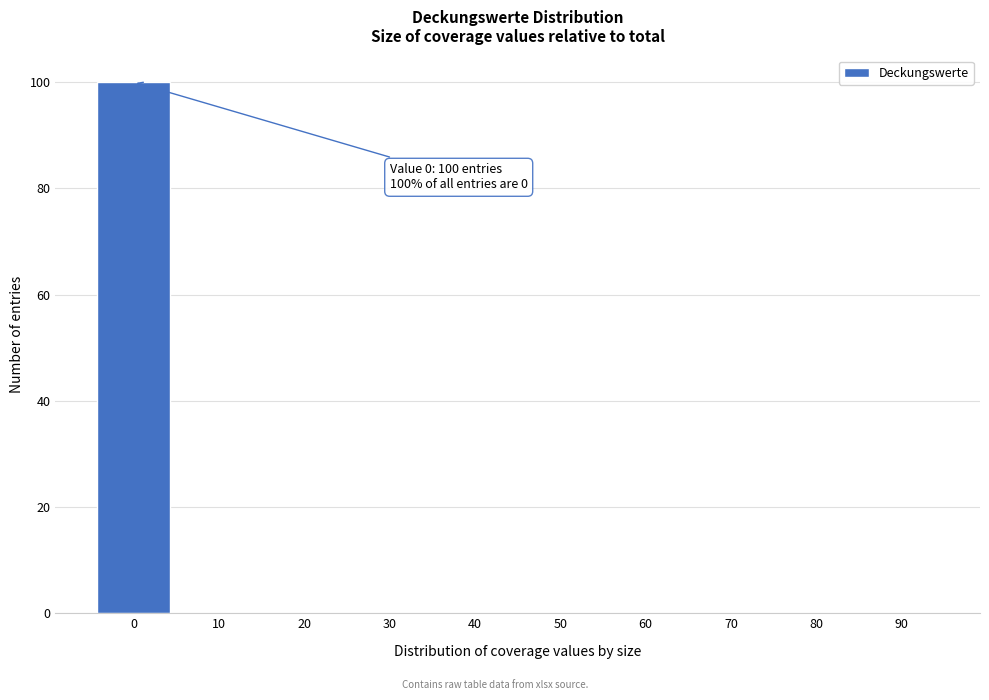

Reading left to right, list all the values displayed in this chart.

0=100	10=0	20=0	30=0	40=0	50=0	60=0	70=0	80=0	90=0